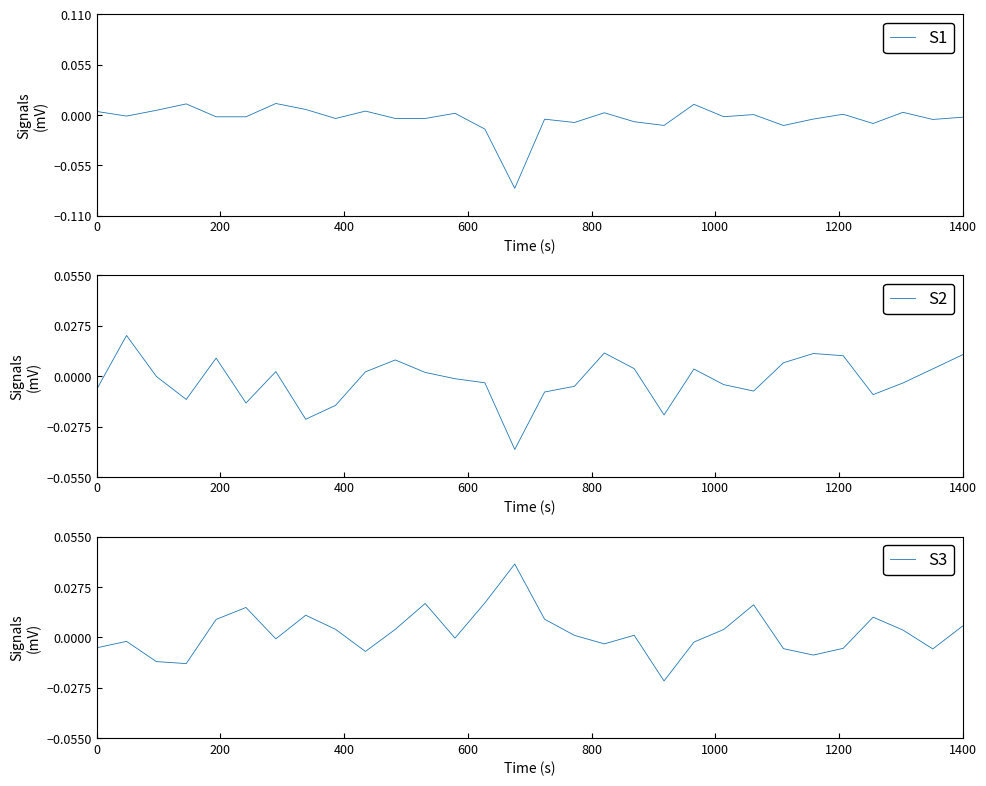

The value of S2 at 16 is -0.0. True or false?

False